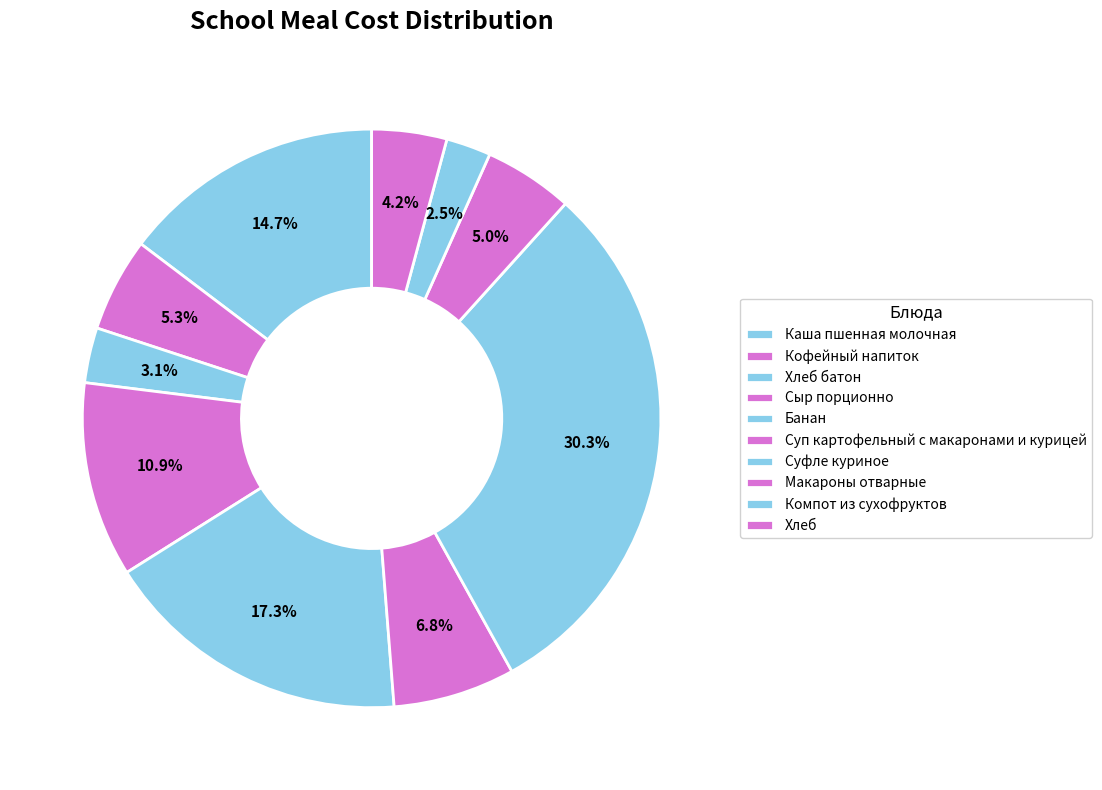

How many slices are in this pie chart?

10